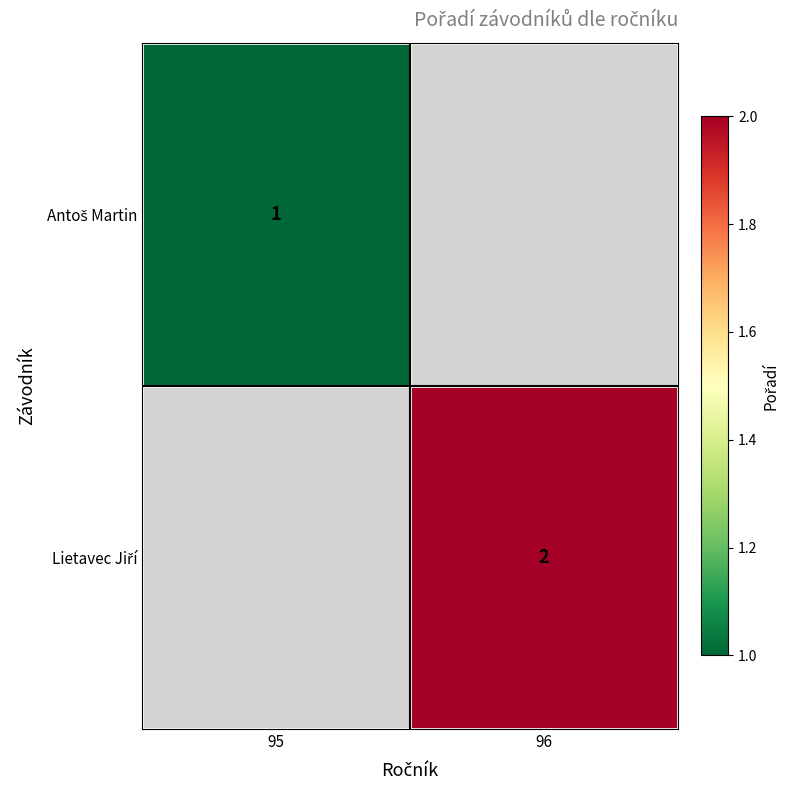

List the series in order of their overall mean, lowest first.

Antoš Martin, Lietavec Jiří